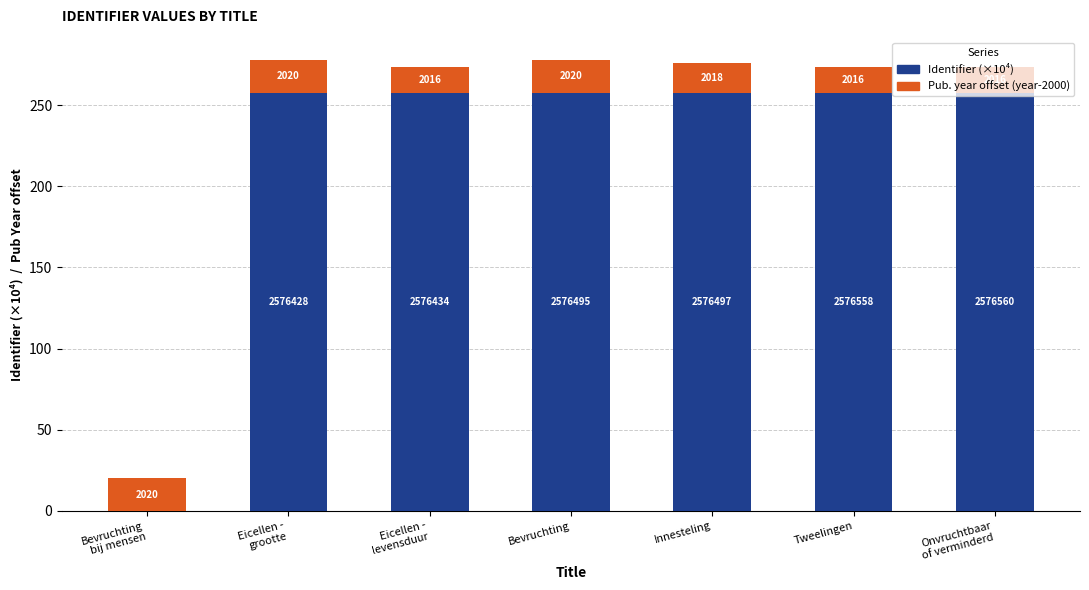

What are all the series names shown in the legend?

Identifier (×10⁴), Pub. year offset (year-2000)